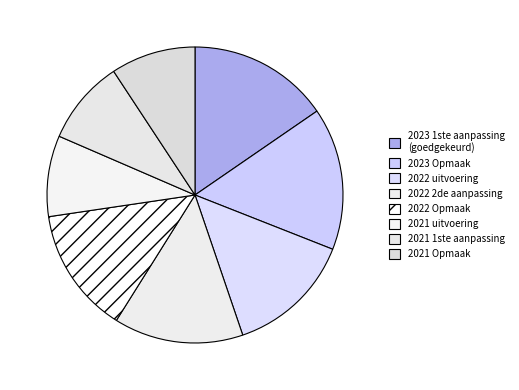

Between 2022 2de aanpassing and 2022 uitvoering, which is larger?

2022 2de aanpassing